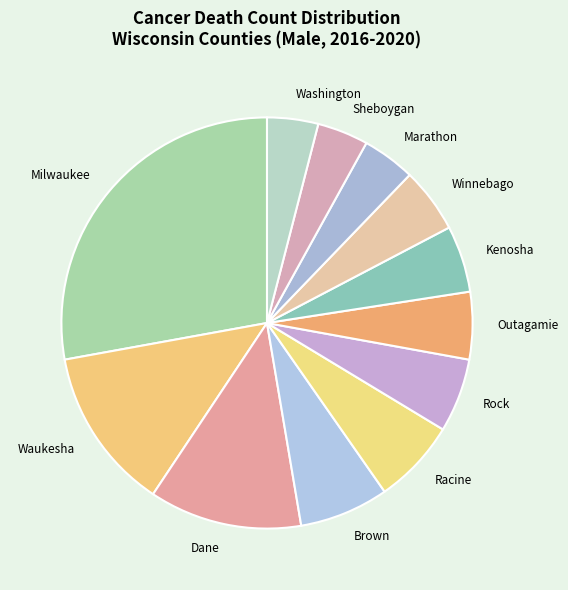

Is there a majority slice in this chart?

No